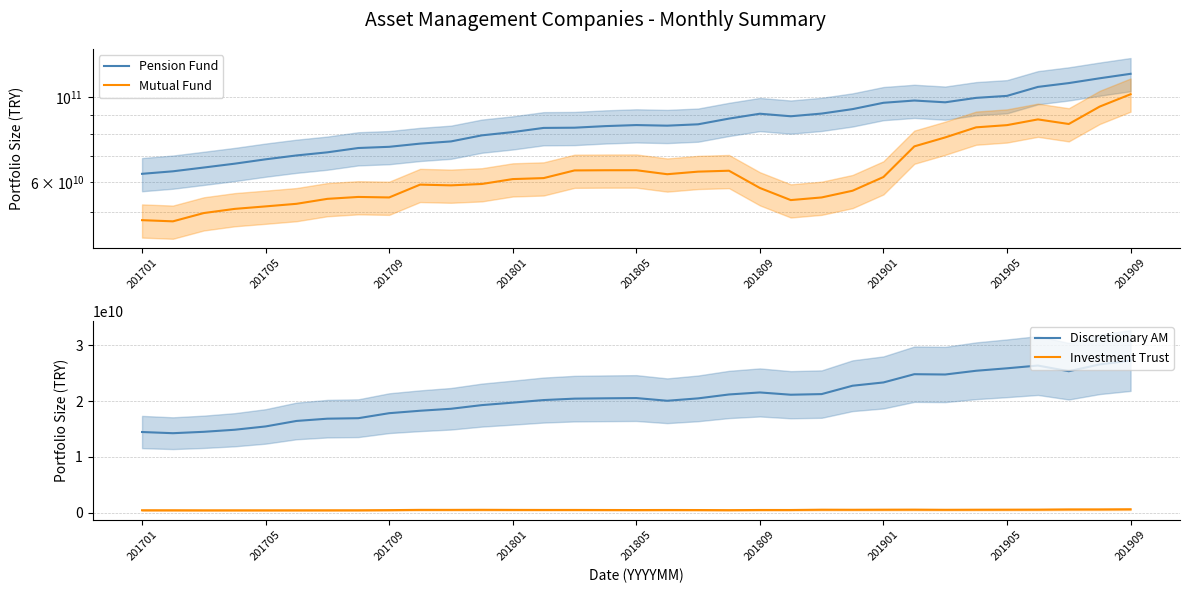

What is the sum of all Investment Trust values?

15982514388